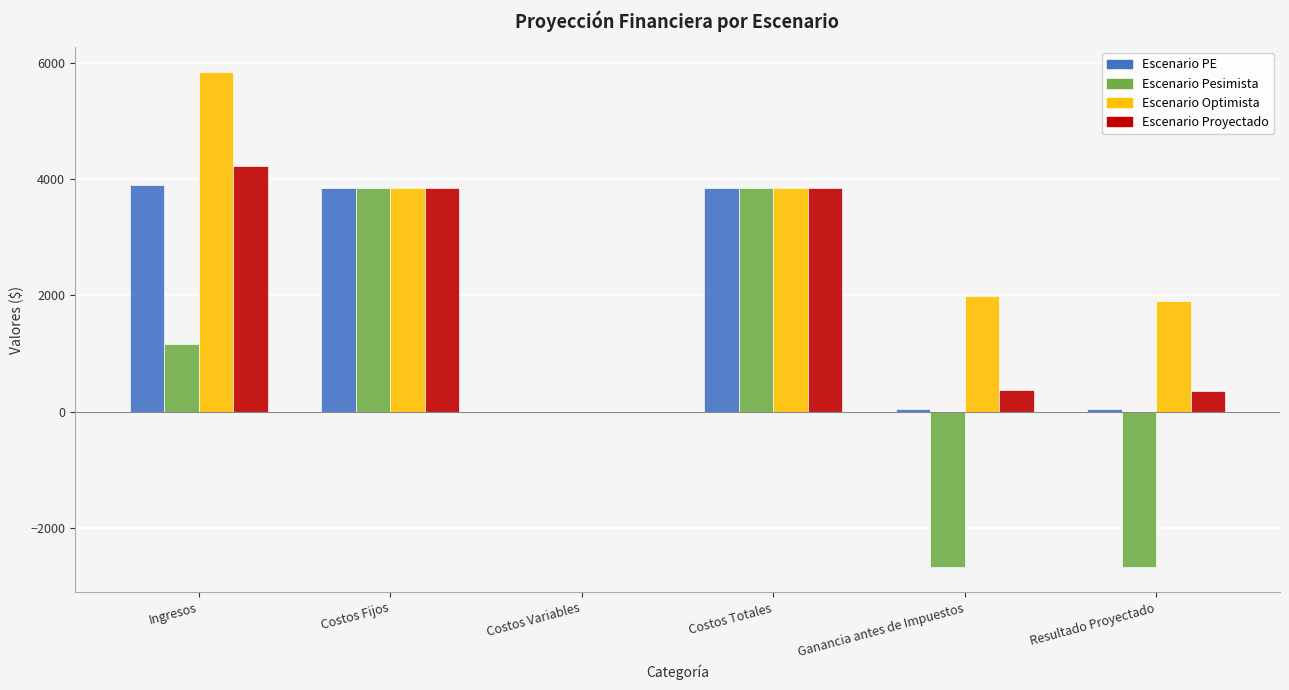

Which series has the largest total across all categories?

Escenario Optimista